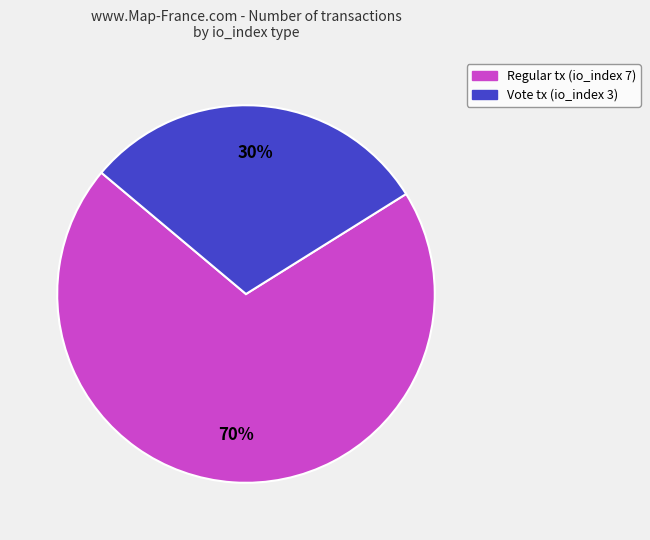

Is there any slice that represents more than half of the pie?

Yes